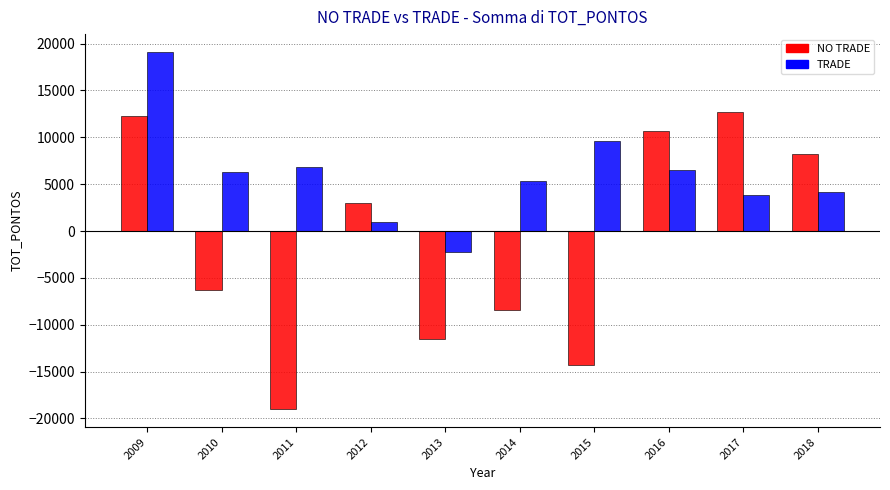

Where is NO TRADE nearest to the value -3181?

2010